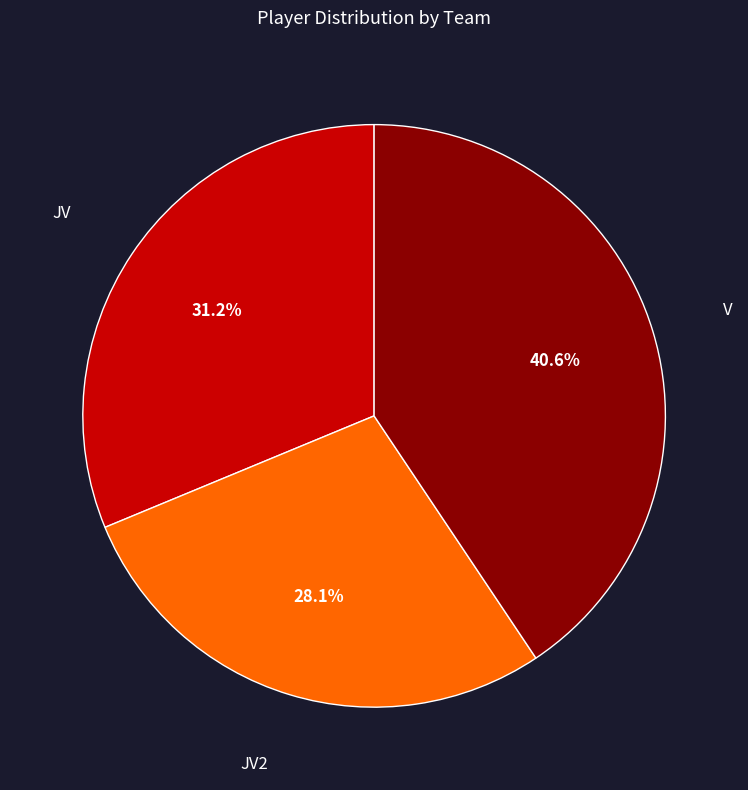

Does any single category account for the majority?

No